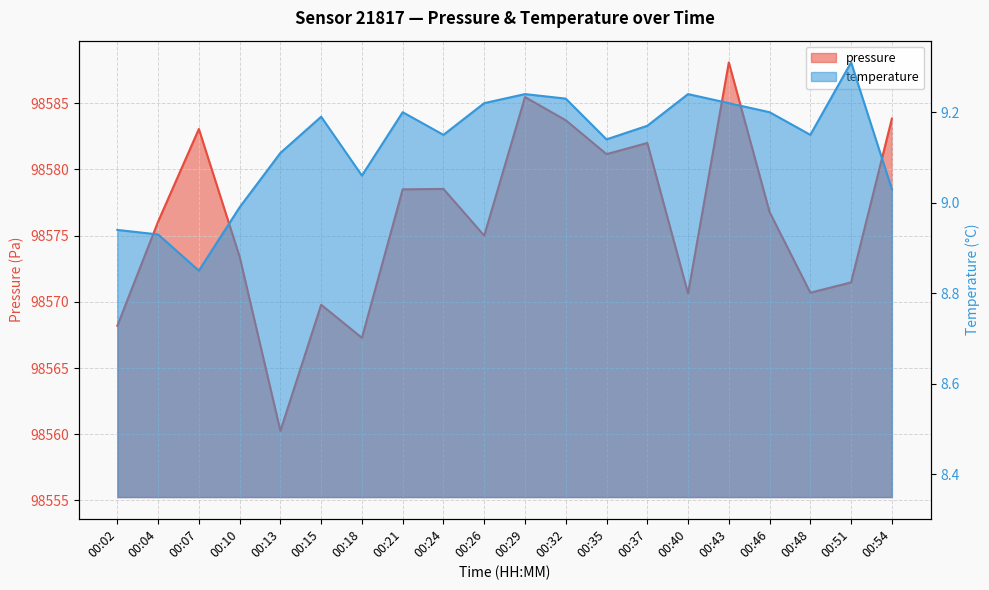

True or false: temperature and pressure intersect in this chart.

False